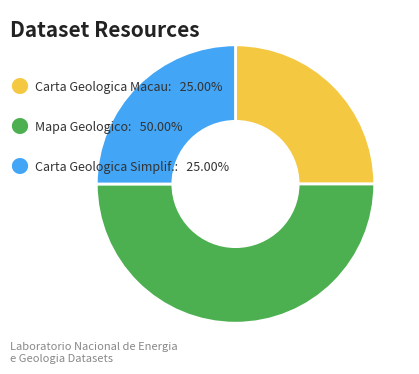

Count the number of slices in the pie.

3